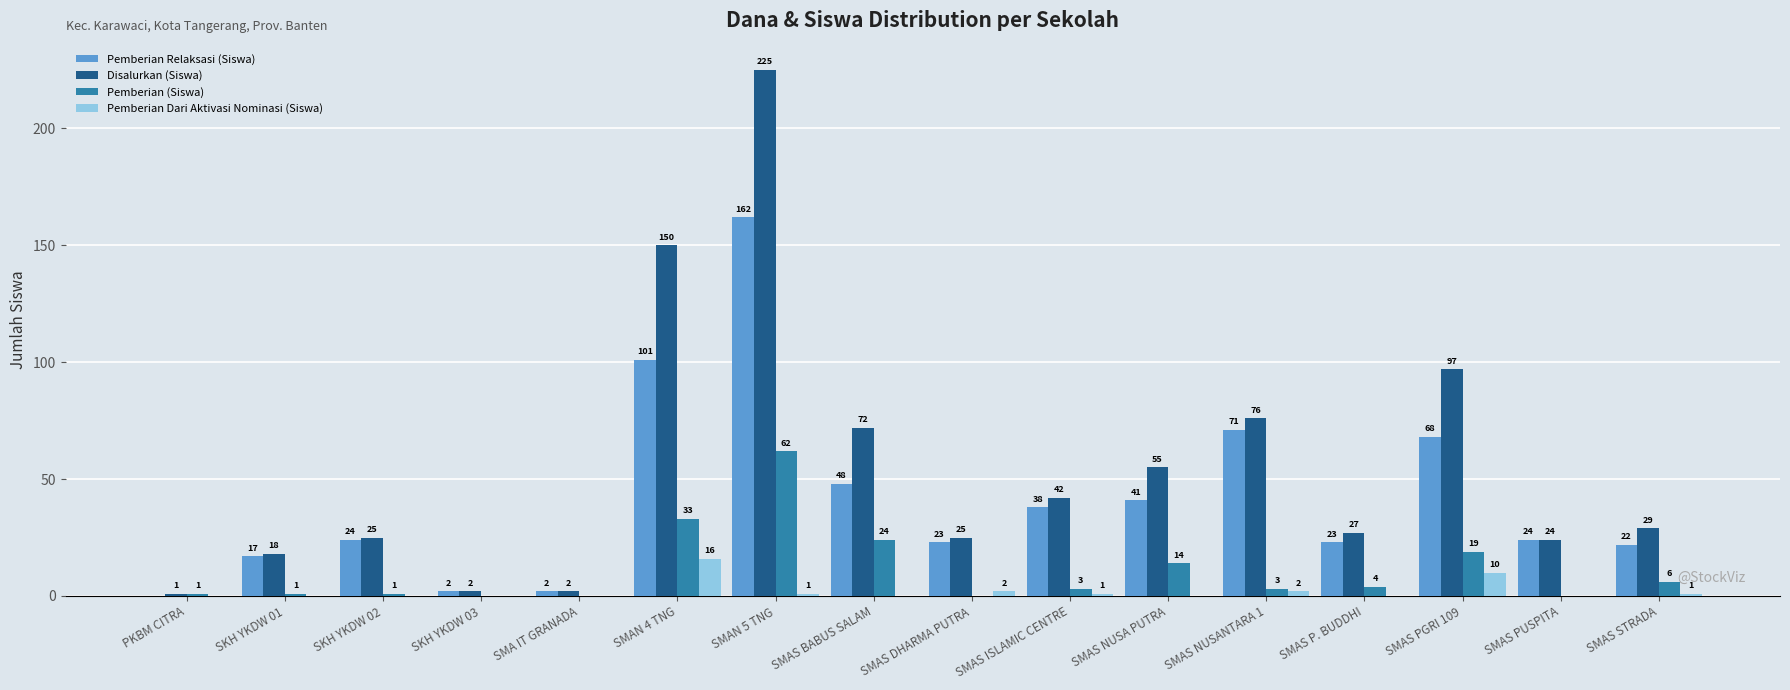

At which category is the sum across all series the highest?

SMAN 5 TNG